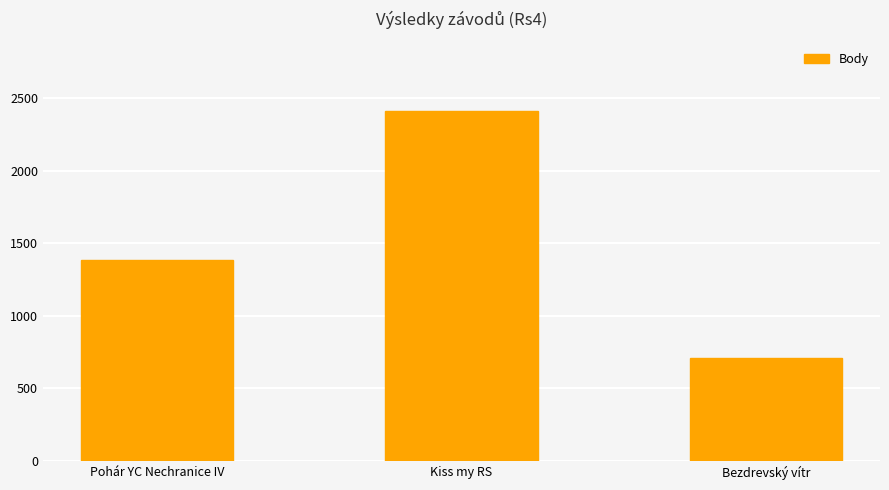

What is the sum of all values?

4500